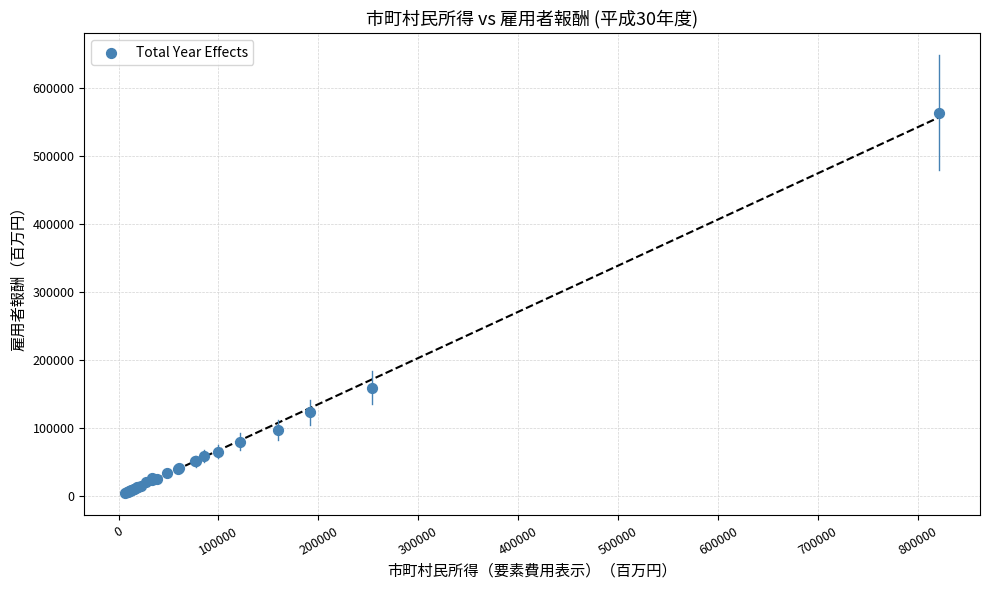

What Y value in the scatter plot is closest to 284656?

159560